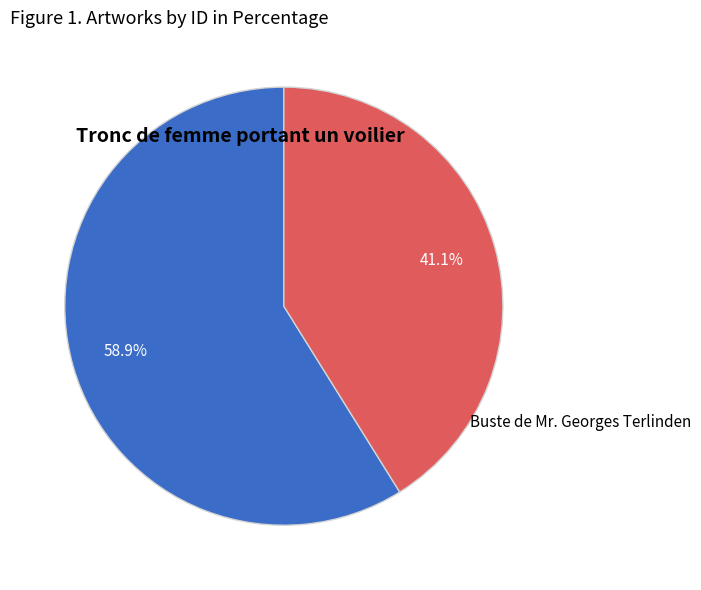

Which category has the biggest portion of the pie?

Tronc de femme portant un voilier